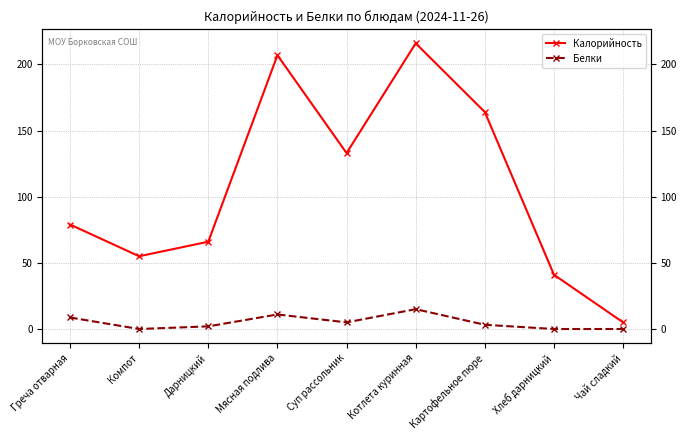

At which label does Белки reach its peak?

Котлета куринная